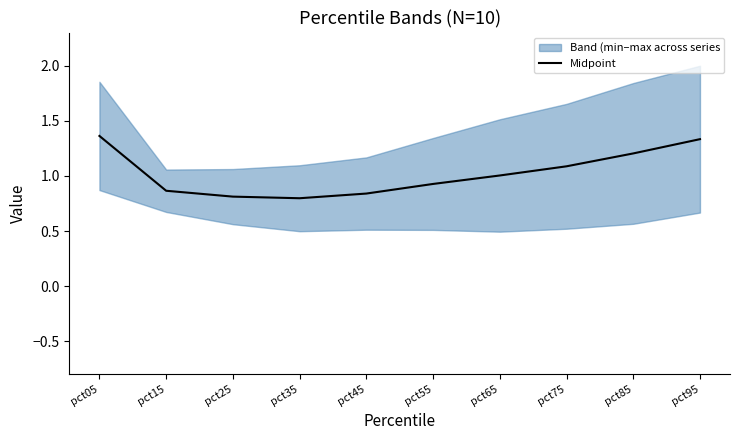

Approximately how many times larger is the value at pct95 compared to pct05?

1.0